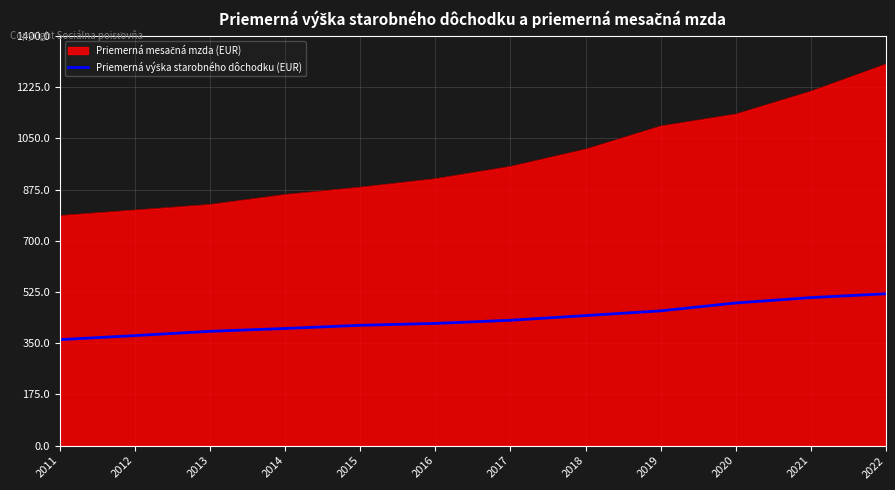

At which category does the chart reach its peak across all series?

2022